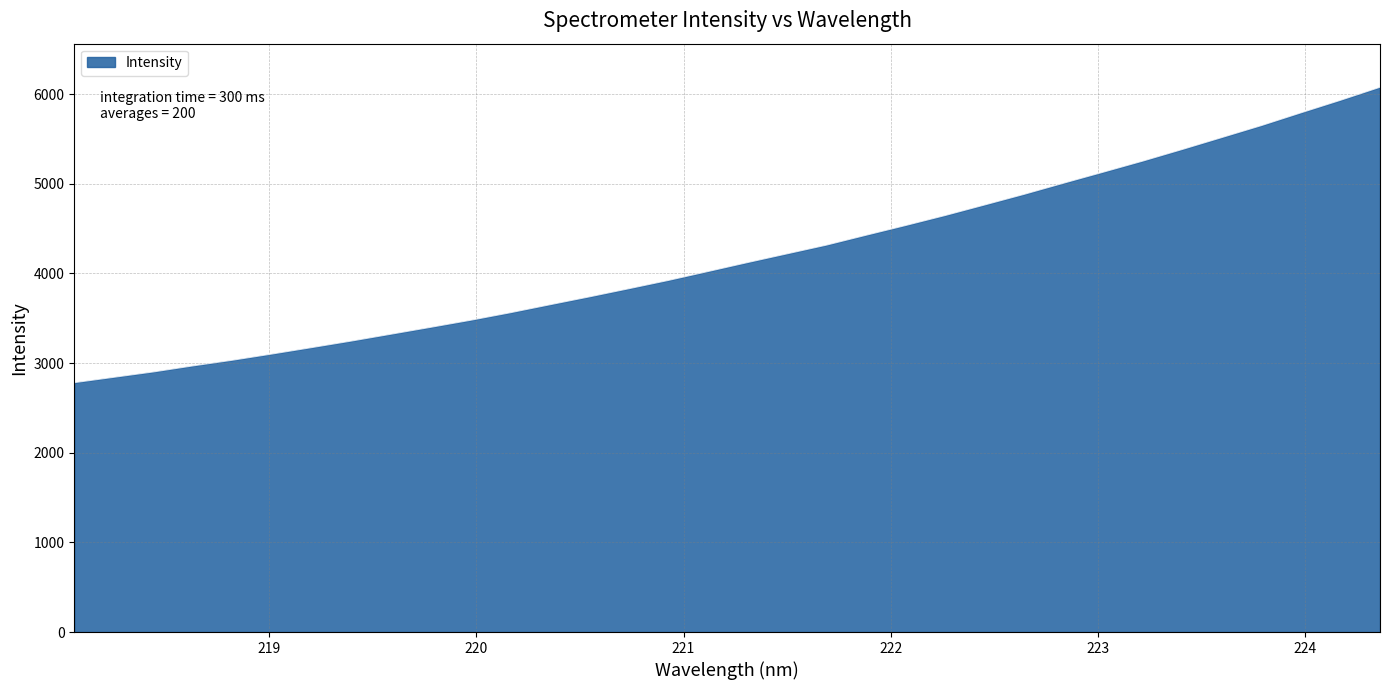

What is the difference between the maximum and minimum values?

3295.7